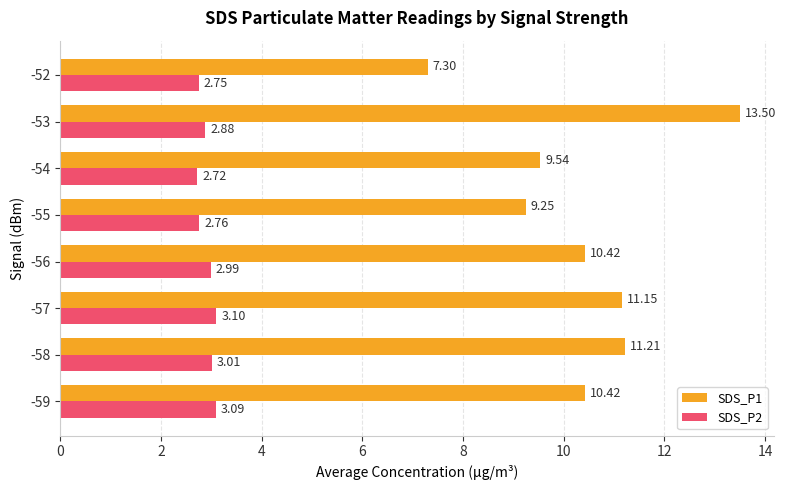

Is the value of SDS_P1 at -56 greater than the value of SDS_P2 at -55?

Yes